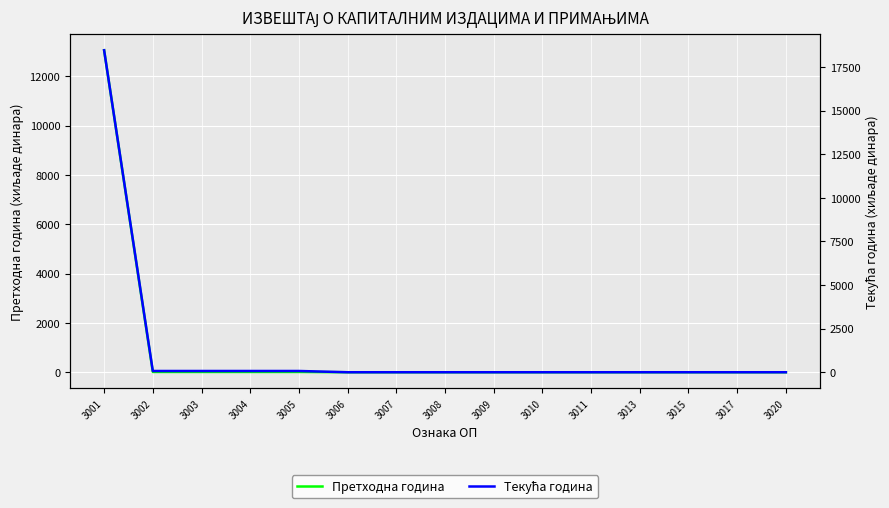

Reading left to right, transcribe all the data shown in this chart.

Претходна година: 3001=13057	3002=12	3003=12	3004=12	3005=12	3006=0	3007=0	3008=0	3009=0	3010=0	3011=0	3013=0	3015=0	3017=0	3020=0
Текућа година: 3001=18460	3002=72	3003=72	3004=72	3005=72	3006=0	3007=0	3008=0	3009=0	3010=0	3011=0	3013=0	3015=0	3017=0	3020=0